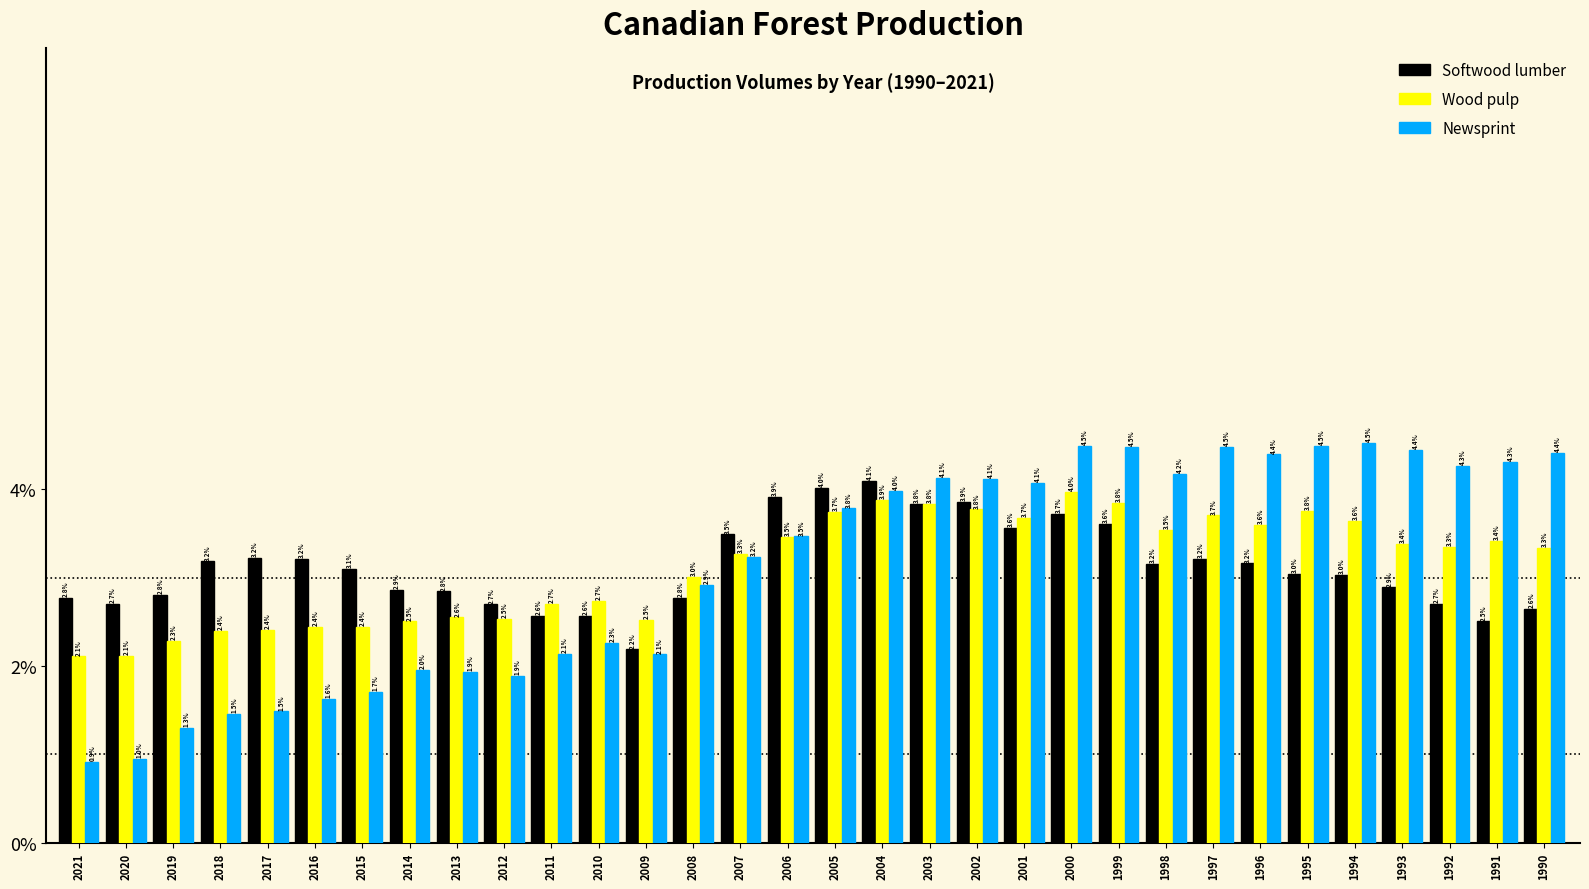

Reading left to right, list all the values displayed in this chart.

Softwood lumber: 2021=2.8	2020=2.7	2019=2.8	2018=3.2	2017=3.2	2016=3.2	2015=3.1	2014=2.9	2013=2.8	2012=2.7	2011=2.6	2010=2.6	2009=2.2	2008=2.8	2007=3.5	2006=3.9	2005=4.0	2004=4.1	2003=3.8	2002=3.9	2001=3.6	2000=3.7	1999=3.6	1998=3.2	1997=3.2	1996=3.2	1995=3.0	1994=3.0	1993=2.9	1992=2.7	1991=2.5	1990=2.6
Wood pulp: 2021=2.1	2020=2.1	2019=2.3	2018=2.4	2017=2.4	2016=2.4	2015=2.4	2014=2.5	2013=2.6	2012=2.5	2011=2.7	2010=2.7	2009=2.5	2008=3.0	2007=3.3	2006=3.5	2005=3.7	2004=3.9	2003=3.8	2002=3.8	2001=3.7	2000=4.0	1999=3.8	1998=3.5	1997=3.7	1996=3.6	1995=3.8	1994=3.6	1993=3.4	1992=3.3	1991=3.4	1990=3.3
Newsprint: 2021=0.9	2020=1.0	2019=1.3	2018=1.5	2017=1.5	2016=1.6	2015=1.7	2014=2.0	2013=1.9	2012=1.9	2011=2.1	2010=2.3	2009=2.1	2008=2.9	2007=3.2	2006=3.5	2005=3.8	2004=4.0	2003=4.1	2002=4.1	2001=4.1	2000=4.5	1999=4.5	1998=4.2	1997=4.5	1996=4.4	1995=4.5	1994=4.5	1993=4.4	1992=4.3	1991=4.3	1990=4.4